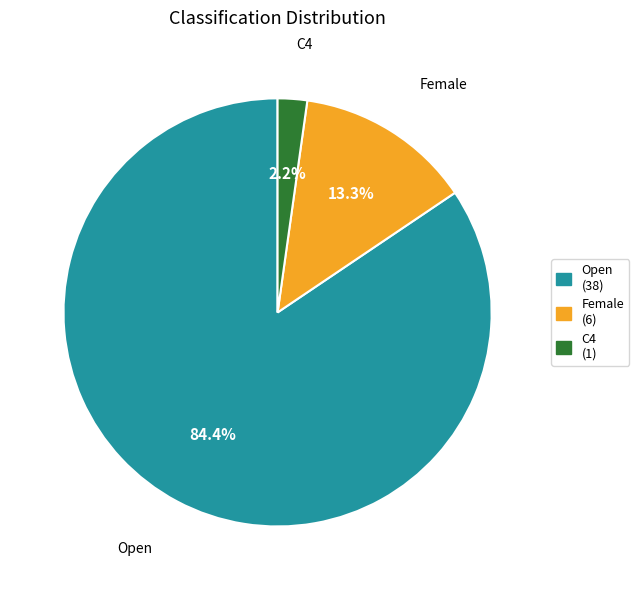

Is the sum of Open and C4 greater than half?

Yes